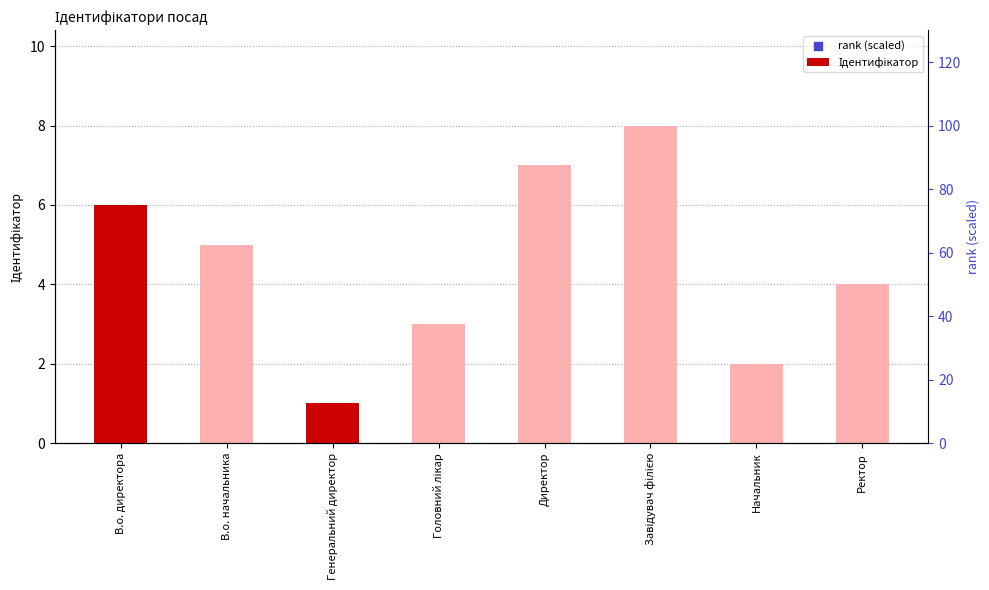

Which series has the widest spread of Y values?

rank (scaled)